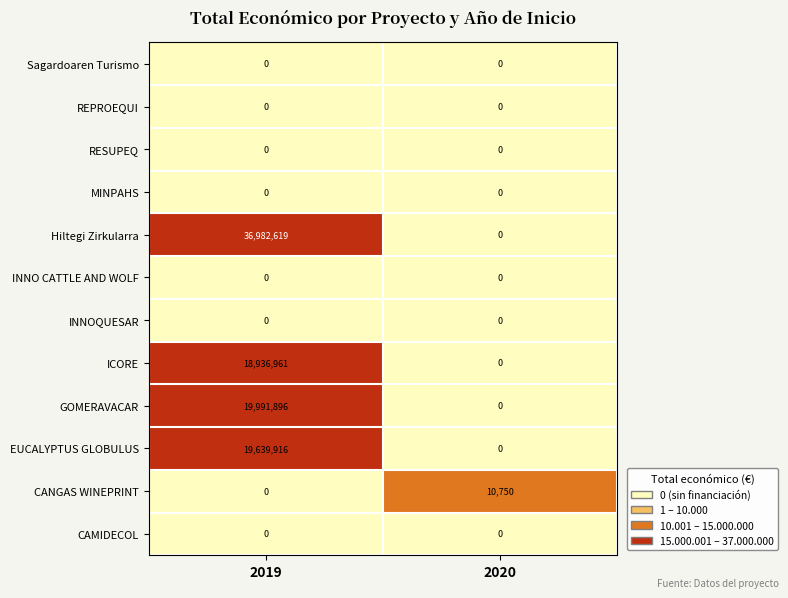

What is the greatest value displayed?

36982619